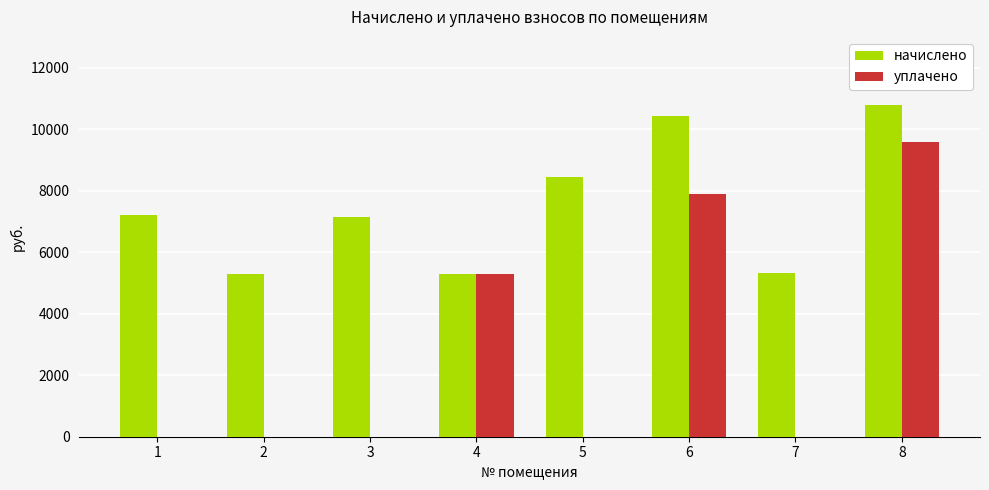

How many groups of bars are there?

8